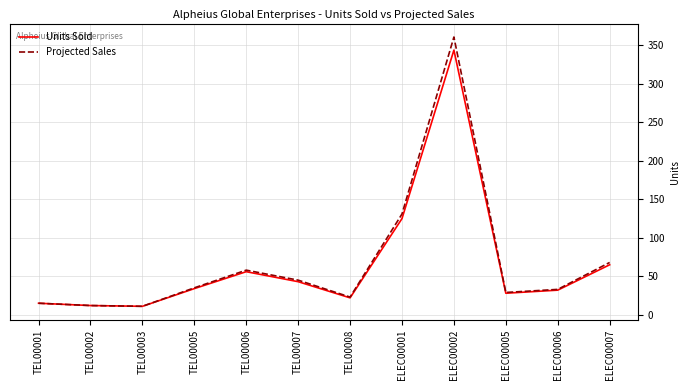

Which series has the widest spread of values?

Projected Sales